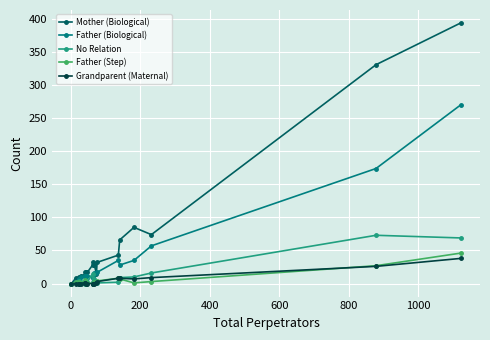

What is the difference between the maximum and second lowest values in the No Relation series?

73